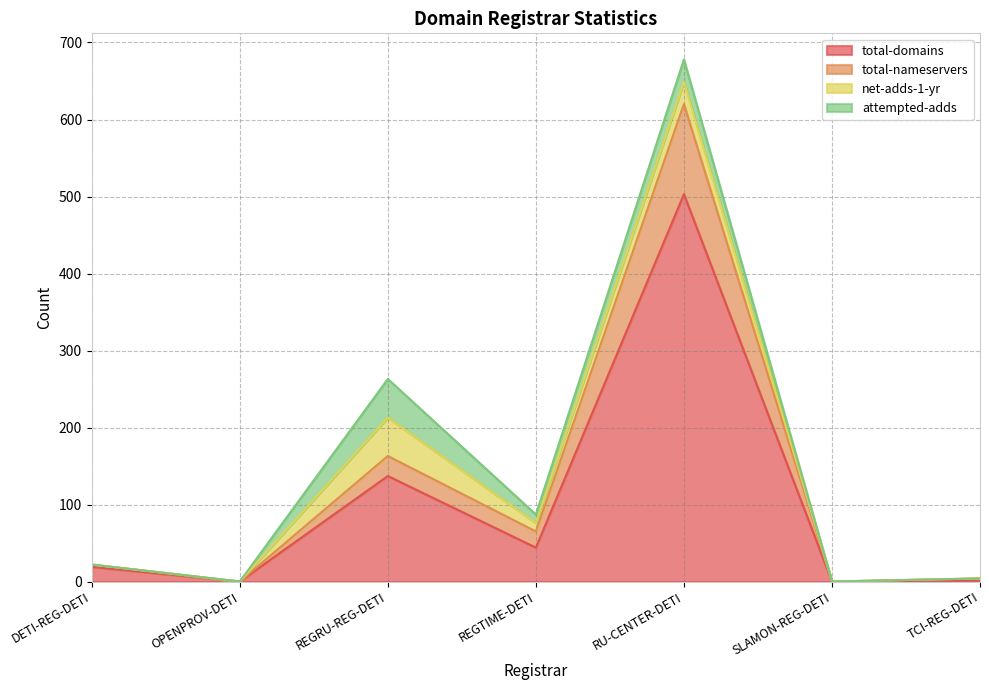

What is the average value of the total-nameservers series?

125